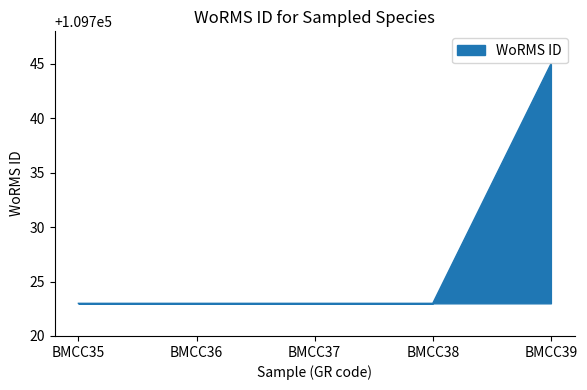

What is the maximum value shown in the chart?

109745